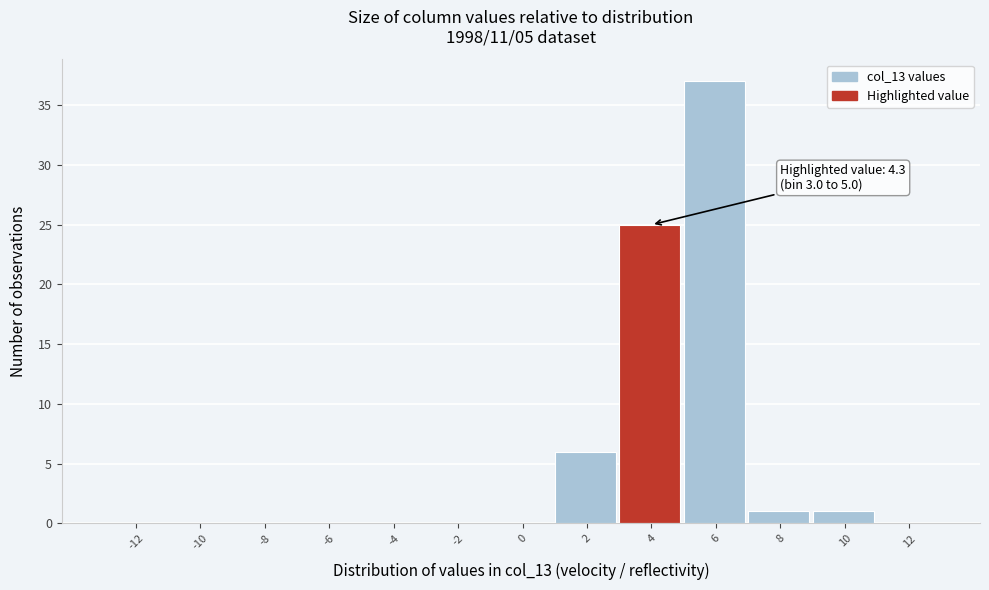

Over which range of the x-axis is the bar tallest?

5 to 7